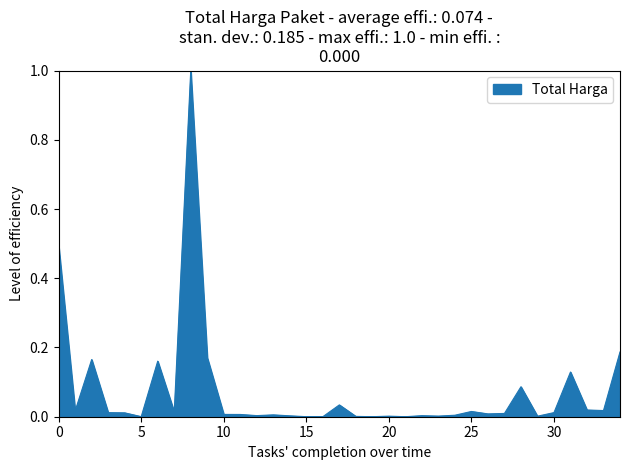

How many lines are shown in the chart?

1